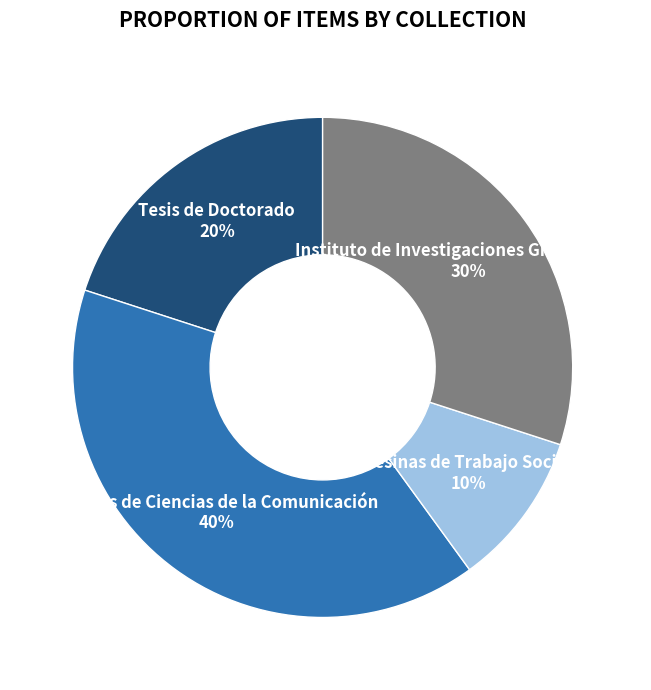

To the nearest percent, what is the average slice percentage?

25%